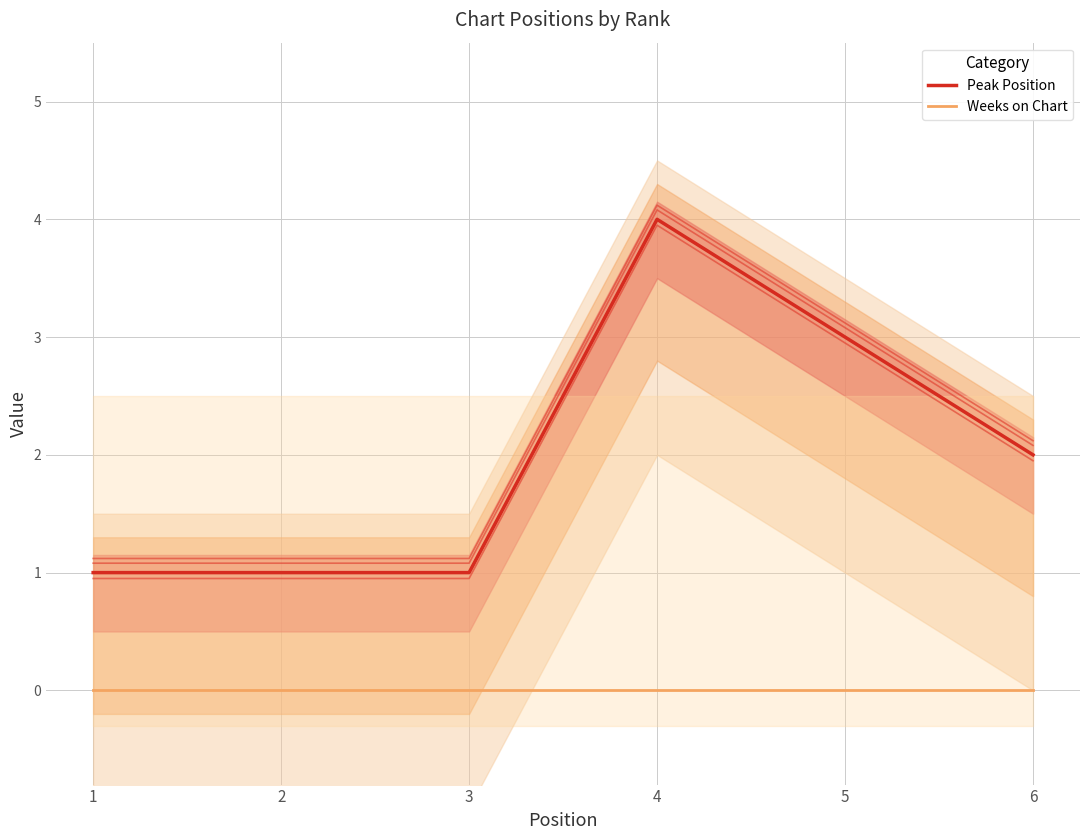

What is the value of the Peak Position point at the 1st from the left?

1